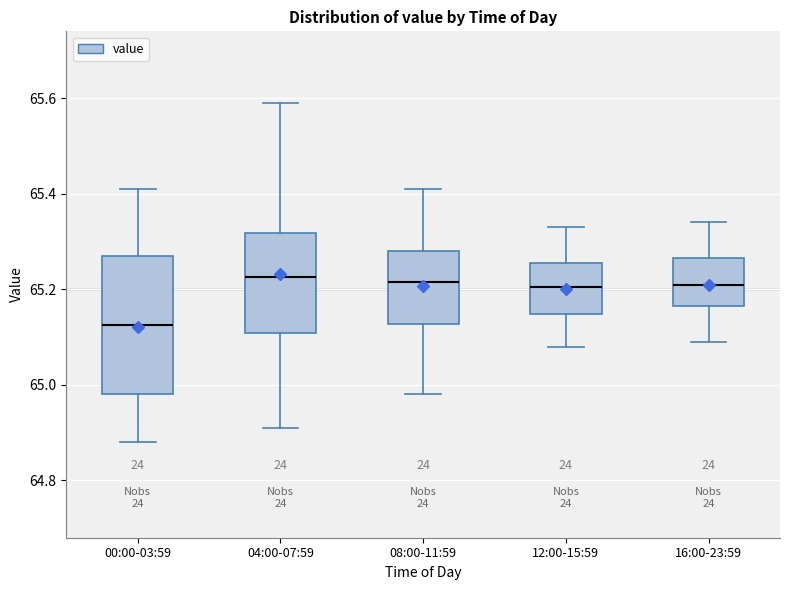

Which box is the tallest, from its lower edge to its upper edge?

00:00-03:59